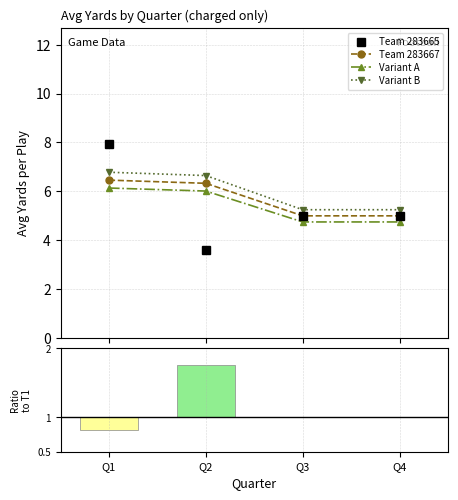

Reading right to left, extract all data points from this chart.

Team 283665: Q4=5.0	Q3=5.0	Q2=3.6	Q1=7.9
Team 283667: Q4=5.0	Q3=5.0	Q2=6.3	Q1=6.5
Variant A: Q4=4.8	Q3=4.8	Q2=6.0	Q1=6.1
Variant B: Q4=5.2	Q3=5.2	Q2=6.6	Q1=6.8